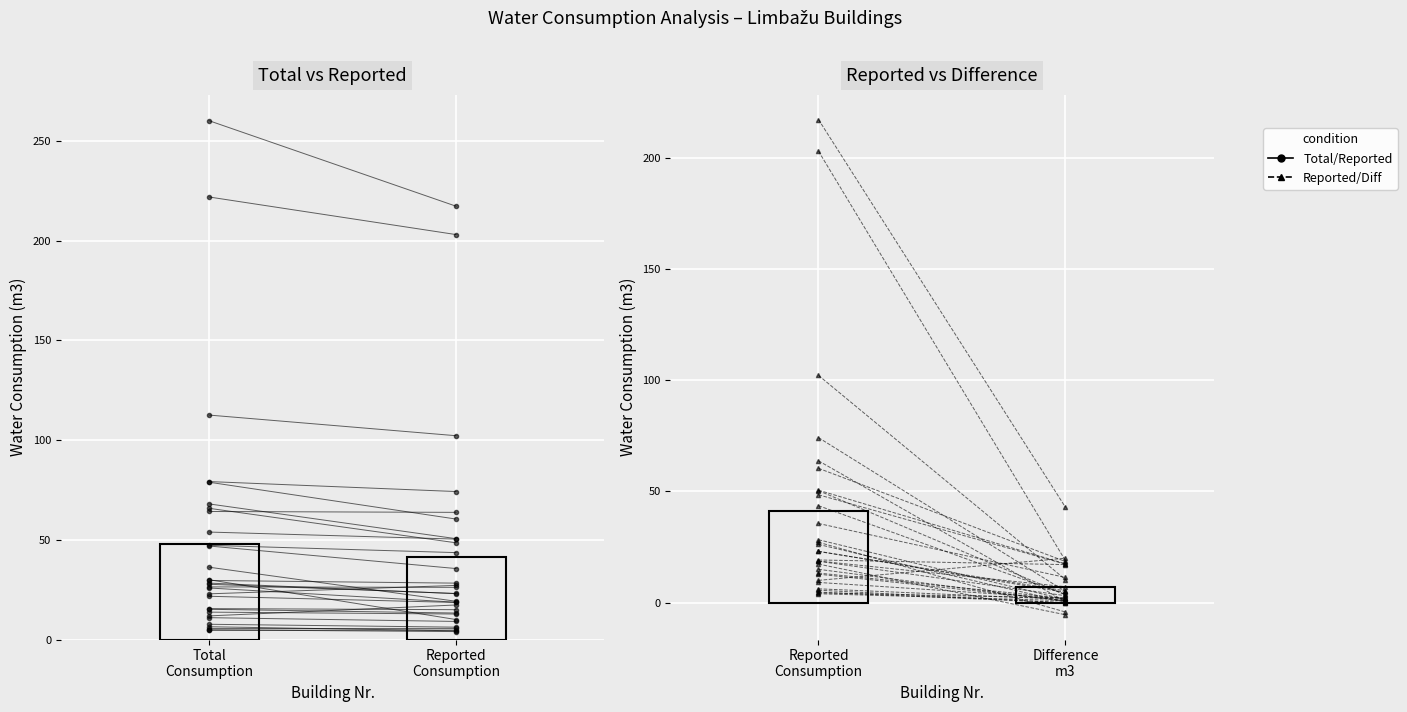

At how many categories does at least one series exceed 258?

1